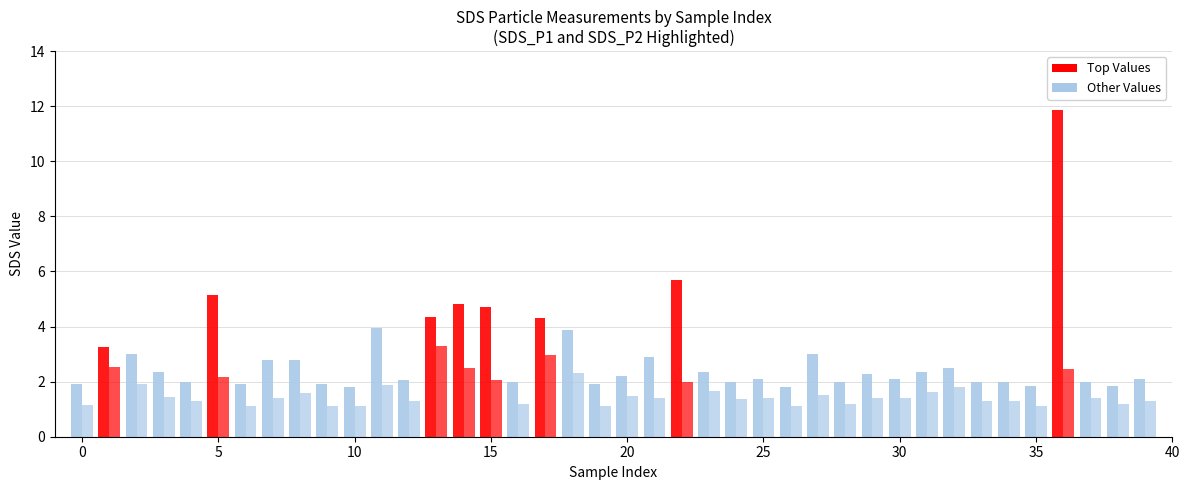

What is the approximate value of SDS_P2 at 34?

1.3